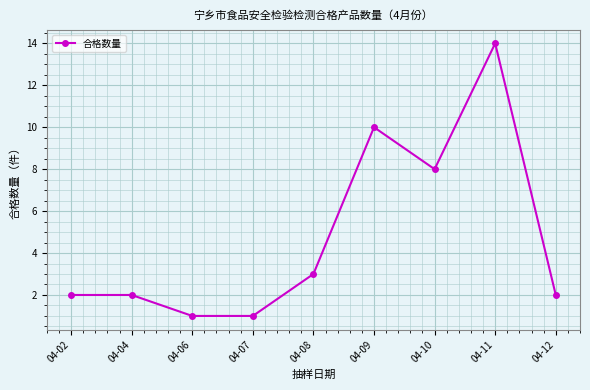

How many series are shown in this chart?

1